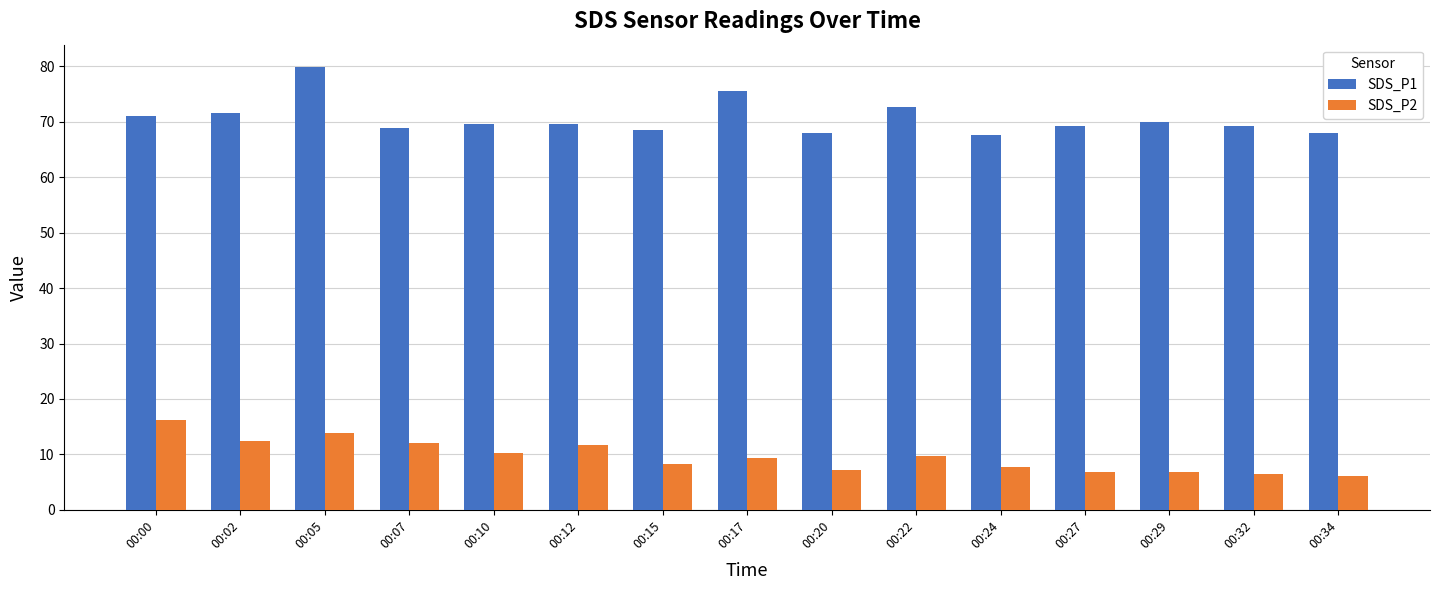

How many bars are there in total?

30